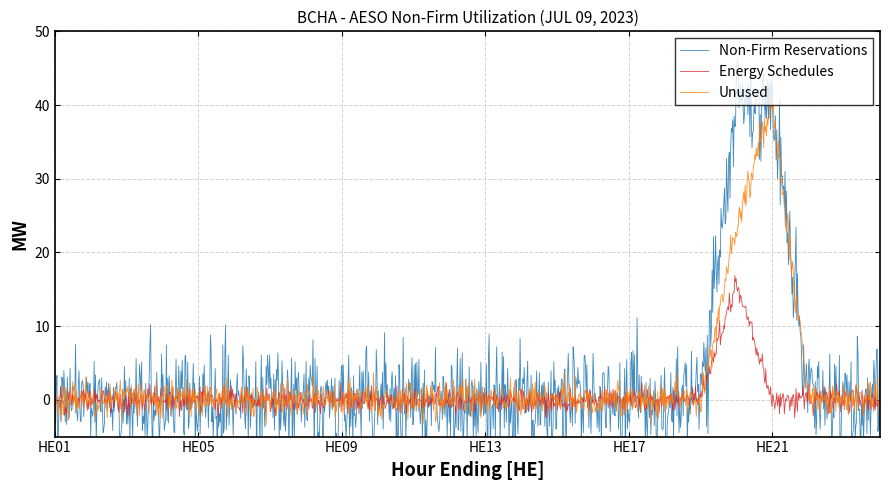

At which category is the sum across all series the highest?

HE20